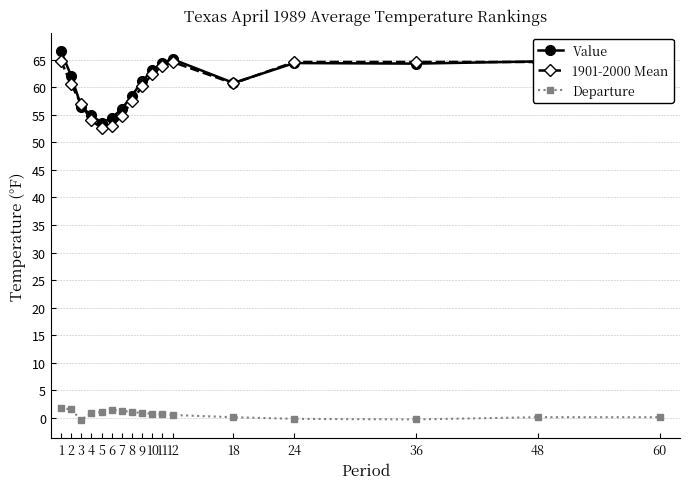

True or false: 1901-2000 Mean and Departure cross at least once.

False